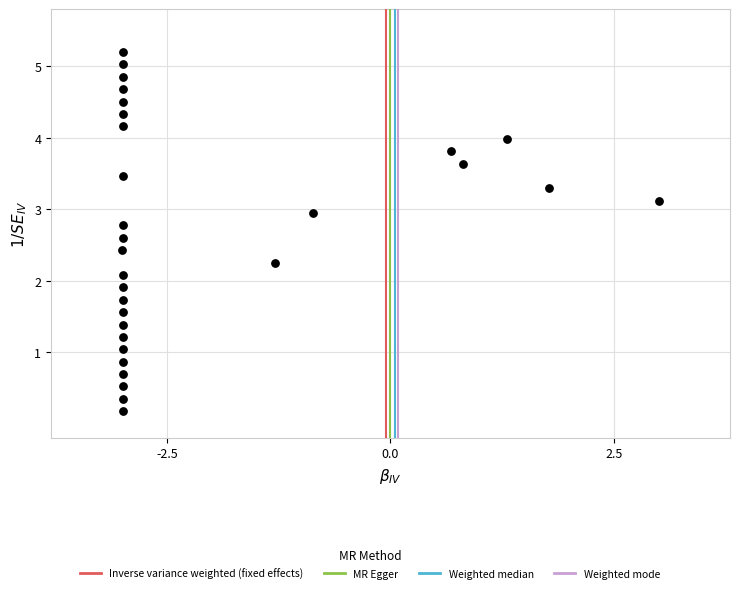

What is the range of X values (max minus min)?

6.0